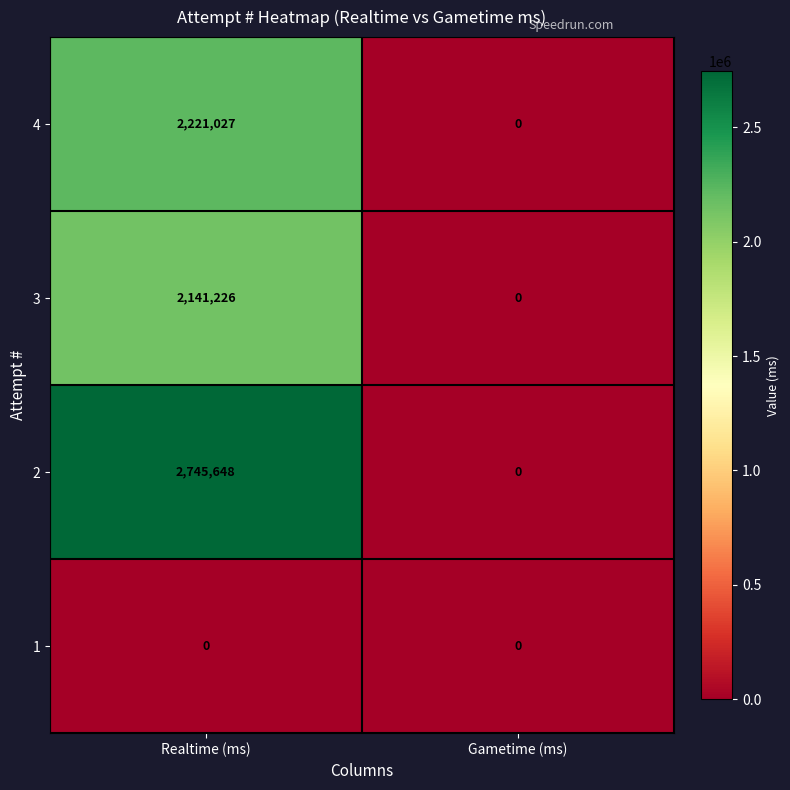

Which series has the largest total across all categories?

2